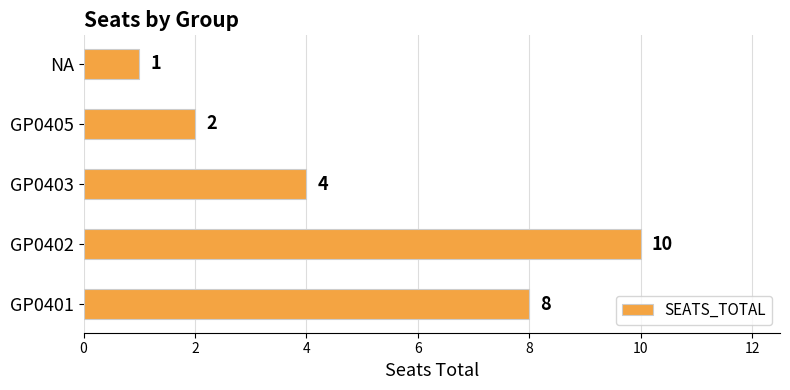

At which label is the value closest to 5?

GP0403